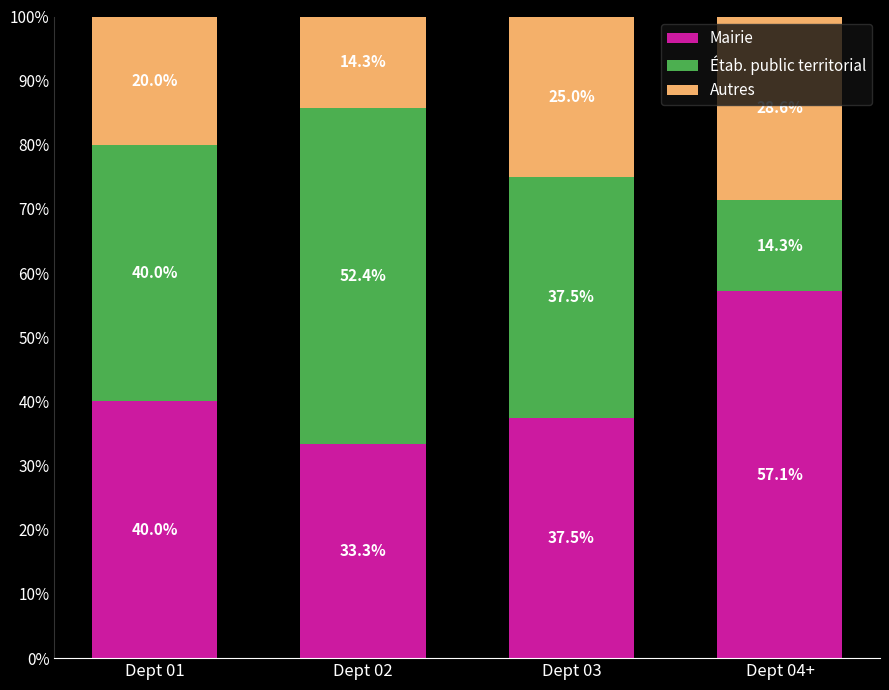

What is the approximate value of Mairie at Dept 03?

37.5